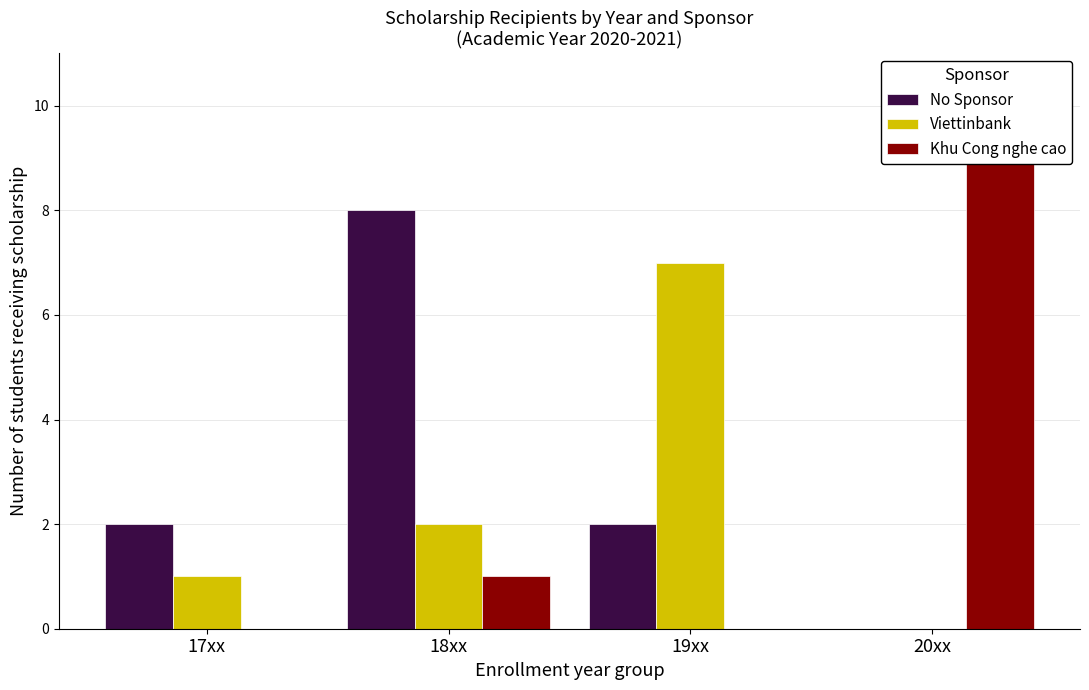

At which category is the sum across all series the highest?

18xx